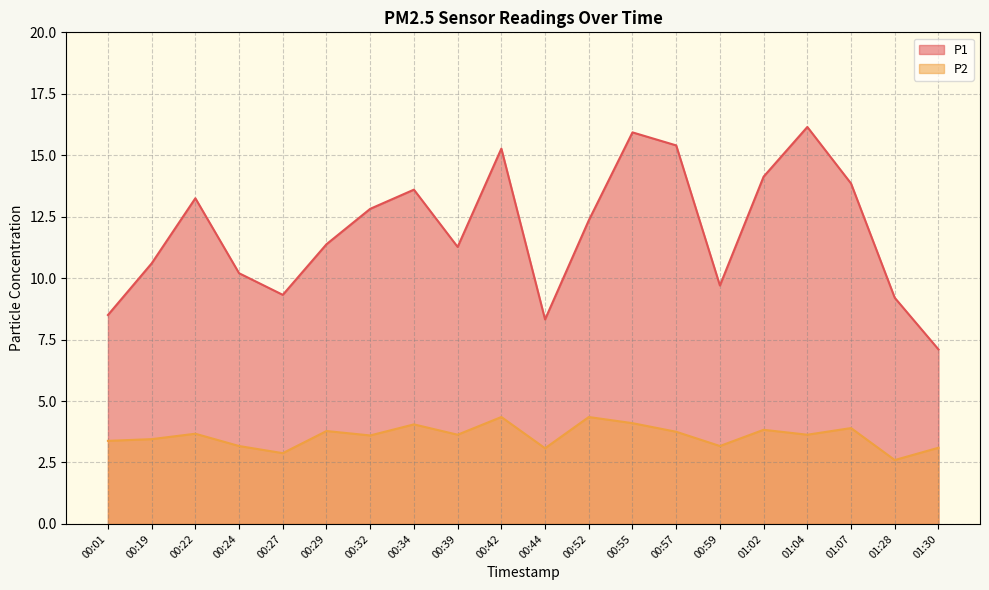

What is the greatest value displayed?

16.1